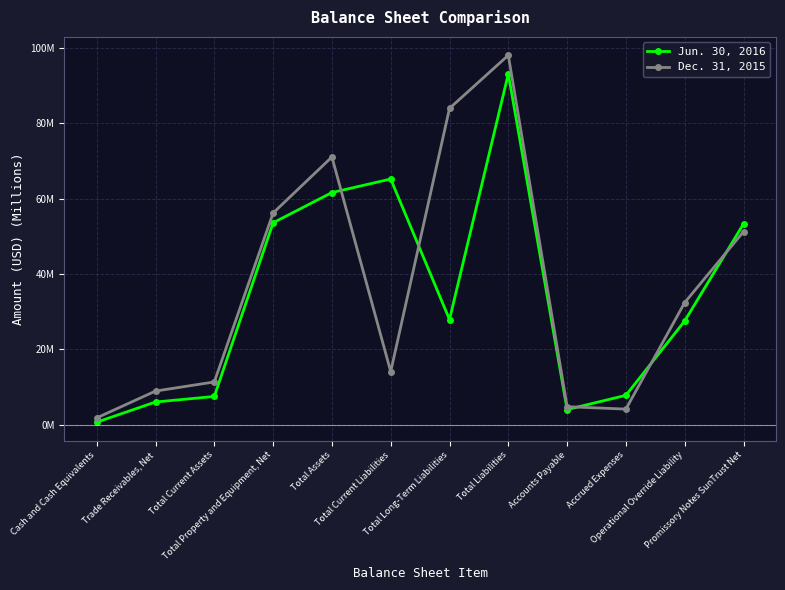

What is the spread (max minus min) of values at Total Current Liabilities?

51.1